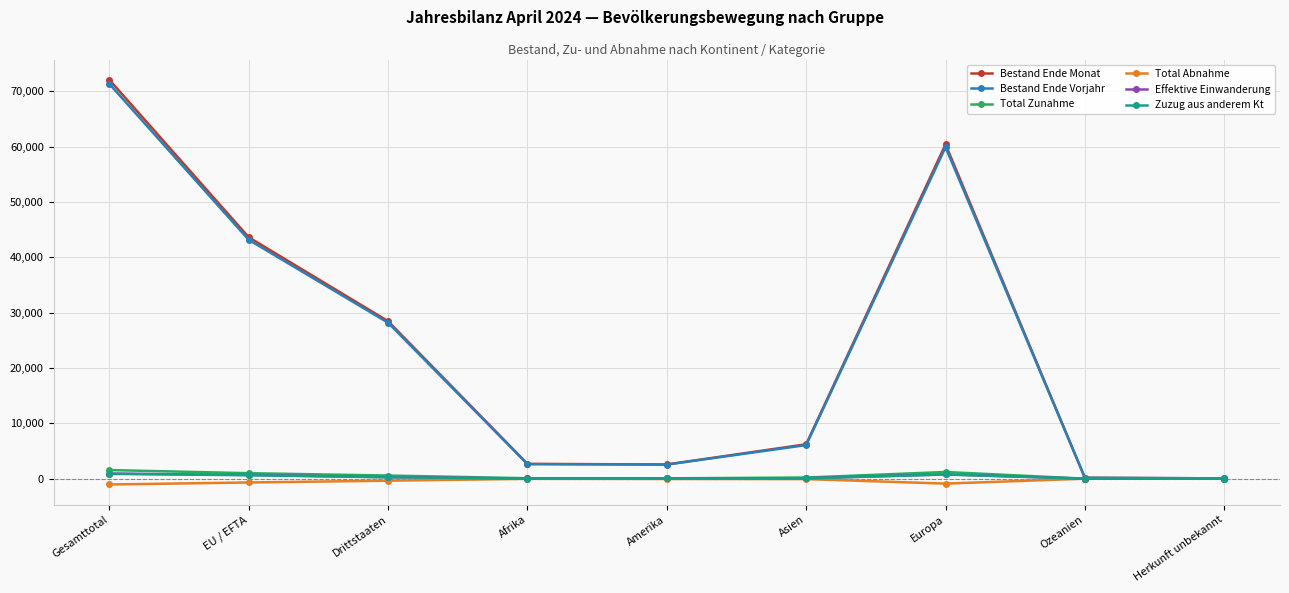

What are all the series names shown in the legend?

Bestand Ende Monat, Bestand Ende Vorjahr, Total Zunahme, Total Abnahme, Effektive Einwanderung, Zuzug aus anderem Kt